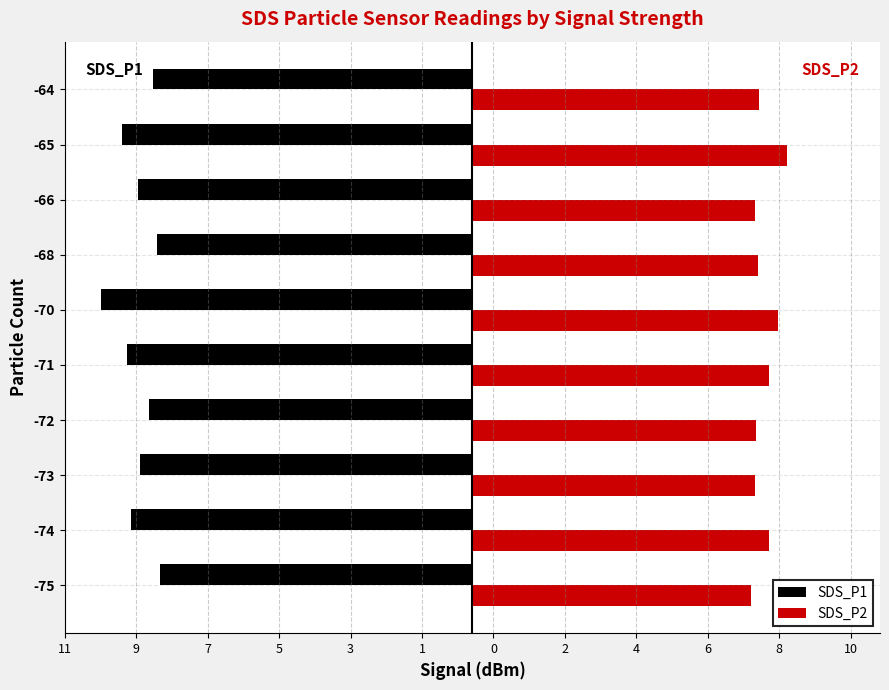

What are all the series names shown in the legend?

SDS_P1, SDS_P2